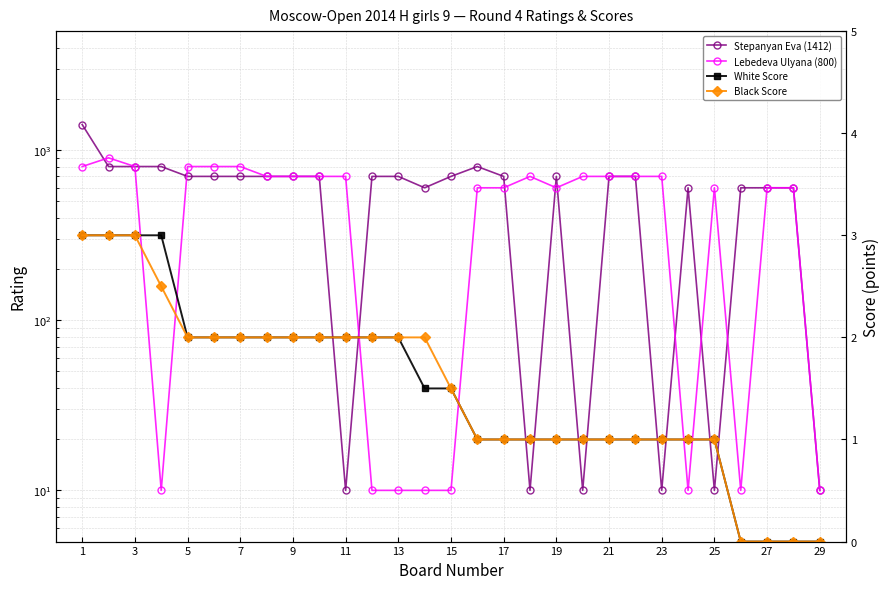

What is the maximum value for Lebedeva Ulyana (800)?

900.0